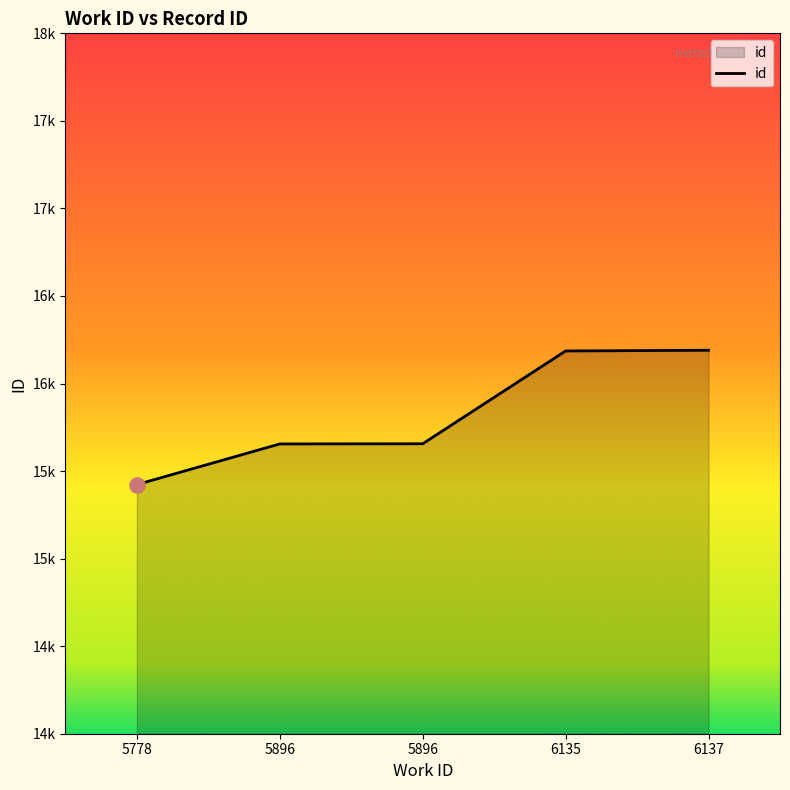

What is the ratio of the value at 5896 to the value at 6135?

1.0